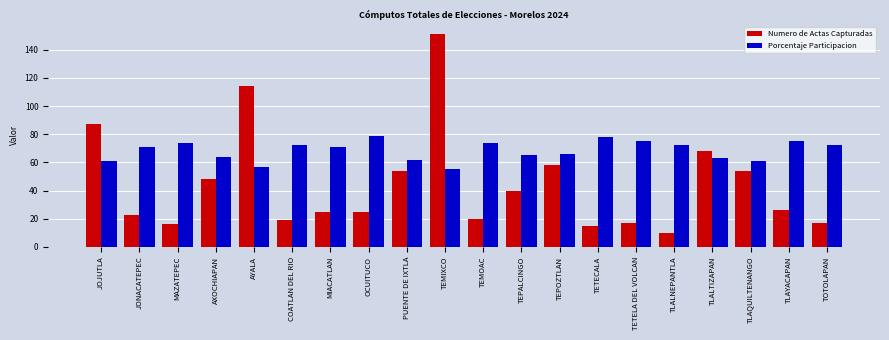

Does the chart contain stacked bars?

No